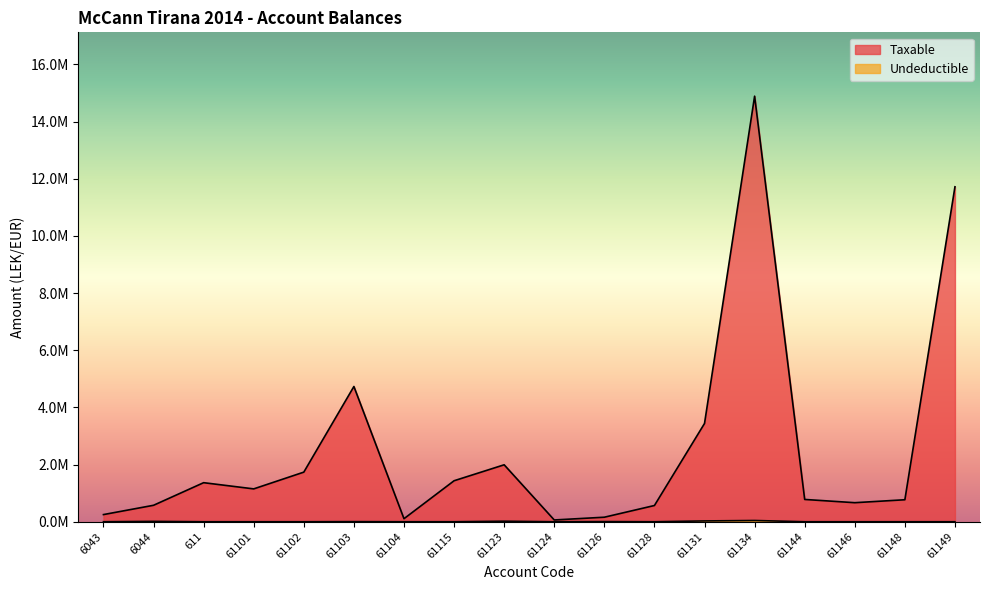

Reading left to right, list all the values displayed in this chart.

Taxable: 6043=250227.1	6044=575296.9	611=1366068.5	61101=1149043.7	61102=1735151.5	61103=4731146.9	61104=105900.0	61115=1433753.2	61123=1991862.2	61124=61813.2	61126=157990.0	61128=567460.5	61131=3437988.5	61134=14887859.8	61144=779642.1	61146=666085.5	61148=769080.9	61149=11717876.6
Undeductible: 6043=0.0	6044=12822.0	611=0.0	61101=0.0	61102=0.0	61103=3920.0	61104=0.0	61115=250.0	61123=18500.0	61124=0.0	61126=5100.0	61128=0.0	61131=28000.0	61134=43299.0	61144=0.0	61146=0.0	61148=0.0	61149=0.0